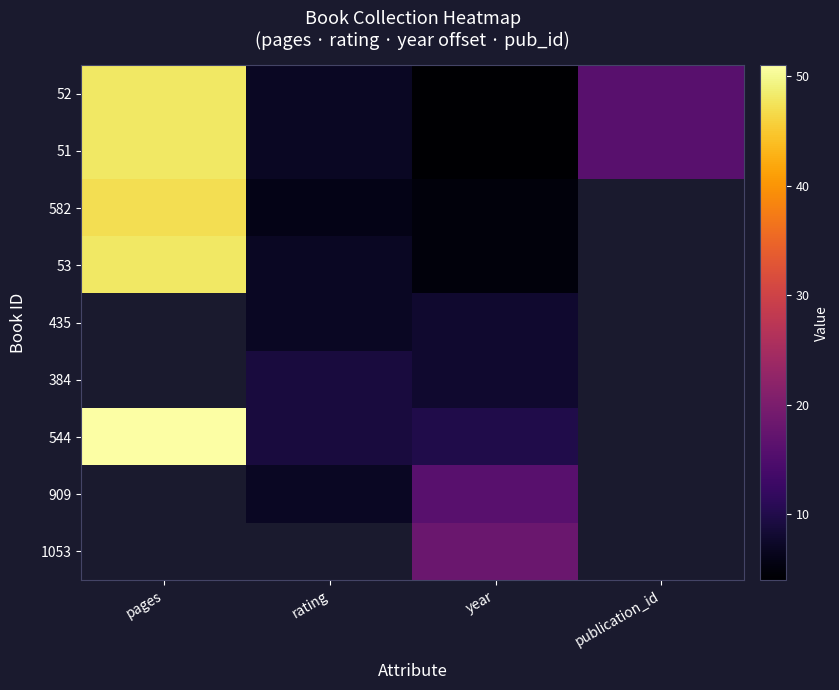

What is the greatest value displayed?

51